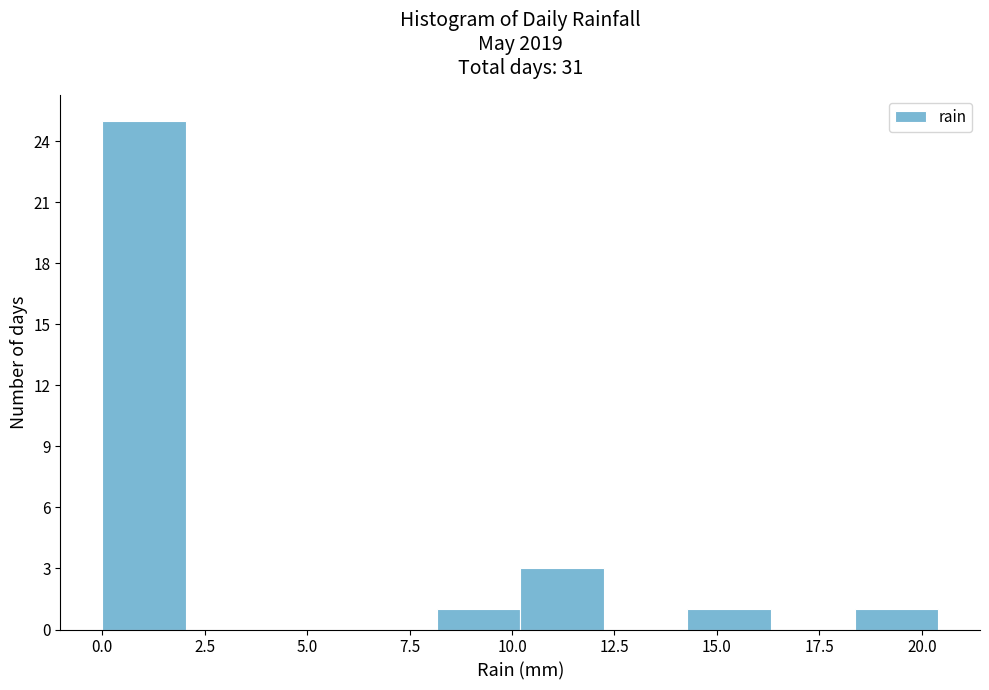

Reading left to right, transcribe this chart: for each bar, give the range it covers on the x-axis and its height. Neither the bar edges nor the heights are printed on the chart, so give them approximately, as read against the axes.

0.0 to 2.0: 25
2.0 to 4.0: 0
4.0 to 6.0: 0
6.0 to 8.0: 0
8.0 to 10.0: 1
10.0 to 12.0: 3
12.0 to 14.5: 0
14.5 to 16.5: 1
16.5 to 18.5: 0
18.5 to 20.5: 1